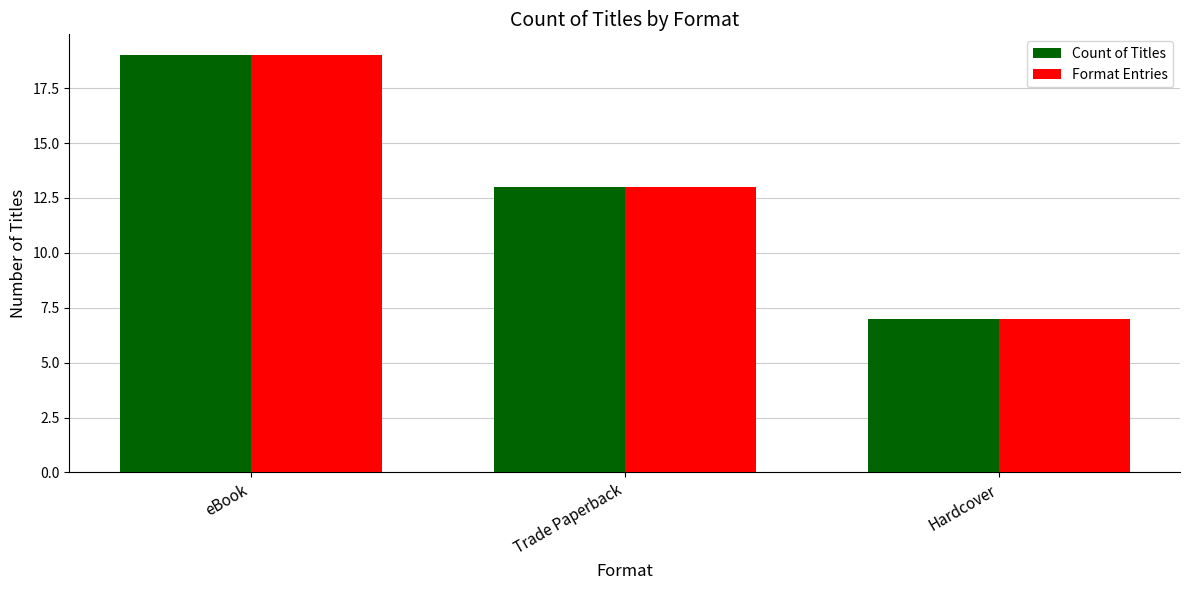

What is the highest value of the Format Entries series?

19